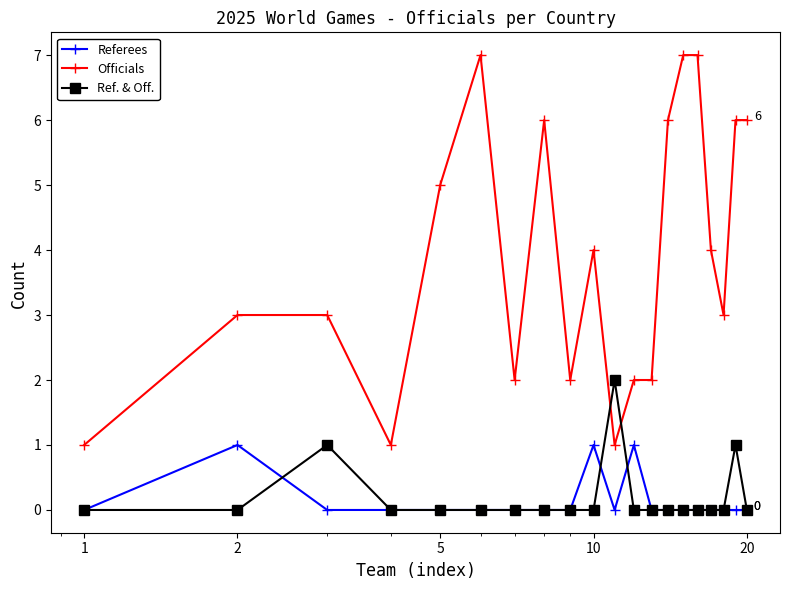

True or false: Referees has more than 0 interior local peaks.

True